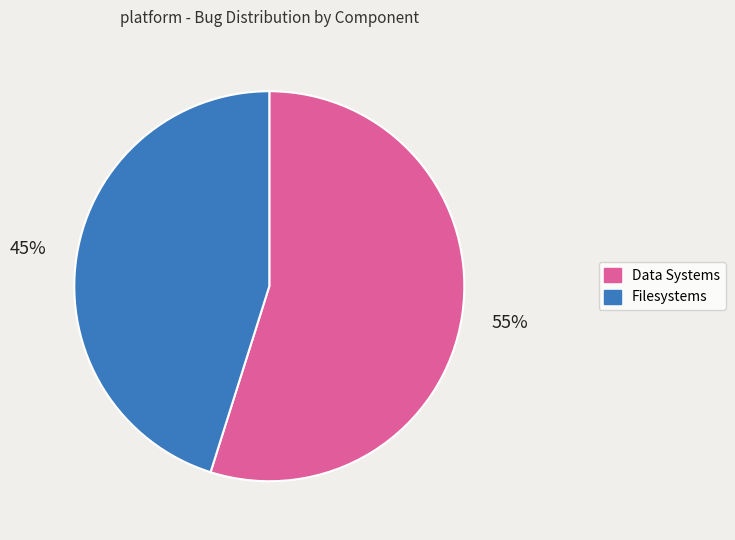

How many slices are in this pie chart?

2